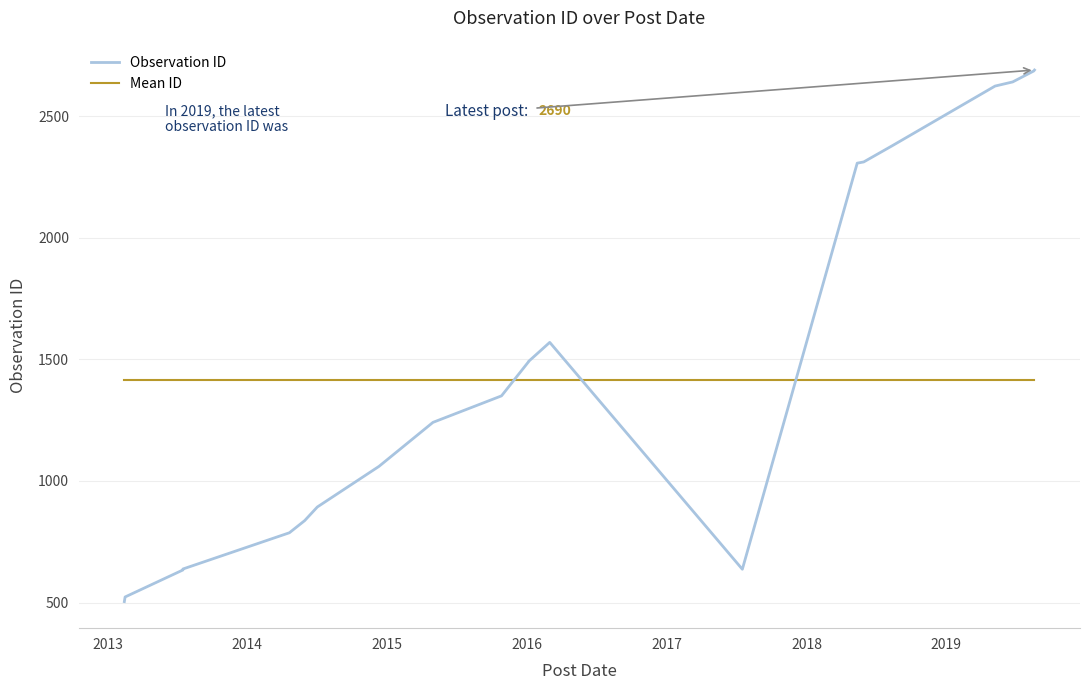

True or false: Mean ID has a value of 1987 at 15.

False